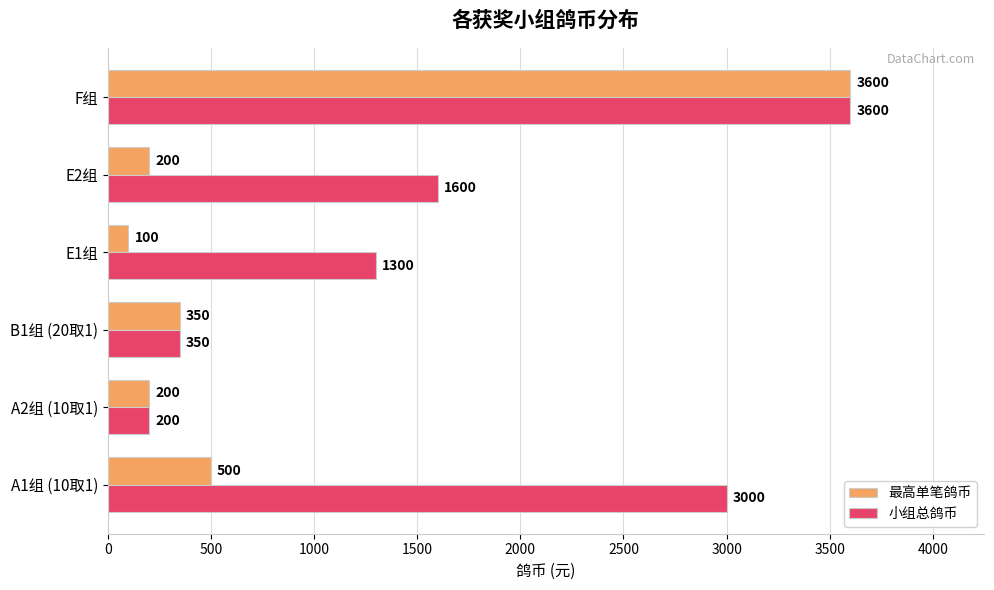

Is it true that 最高单笔鸽币 equals 1634 at F组?

False